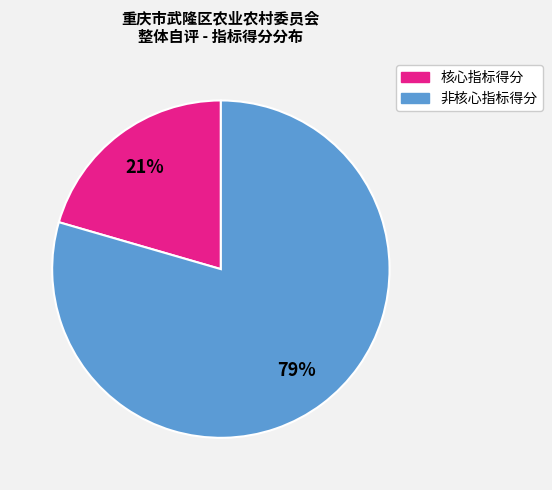

To the nearest percent, what is the average slice percentage?

50%